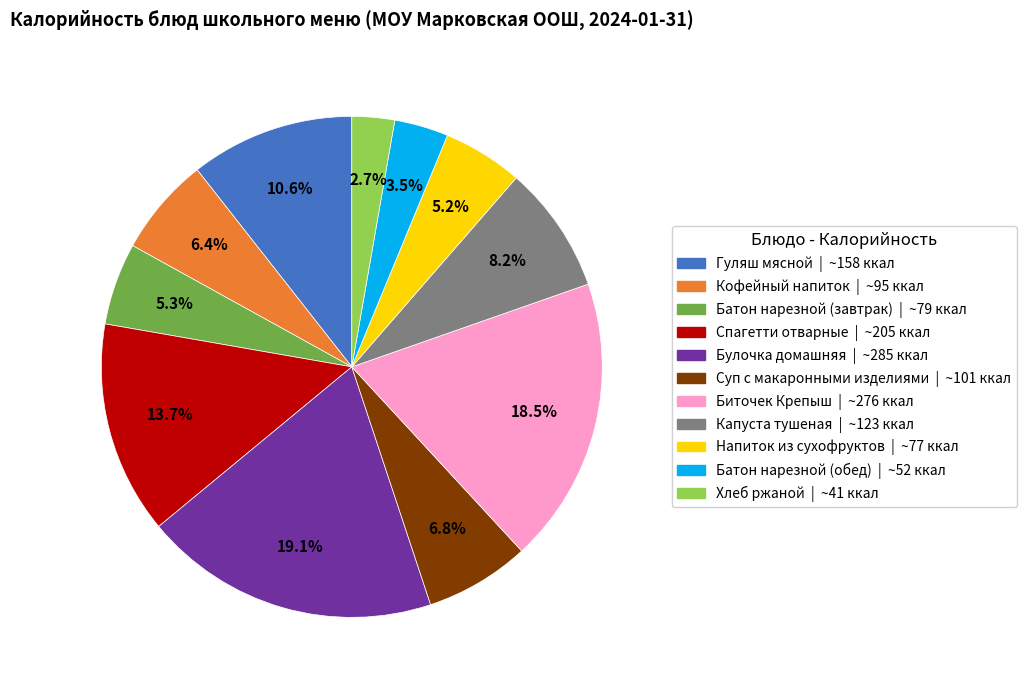

Which category has the biggest portion of the pie?

Булочка домашняя